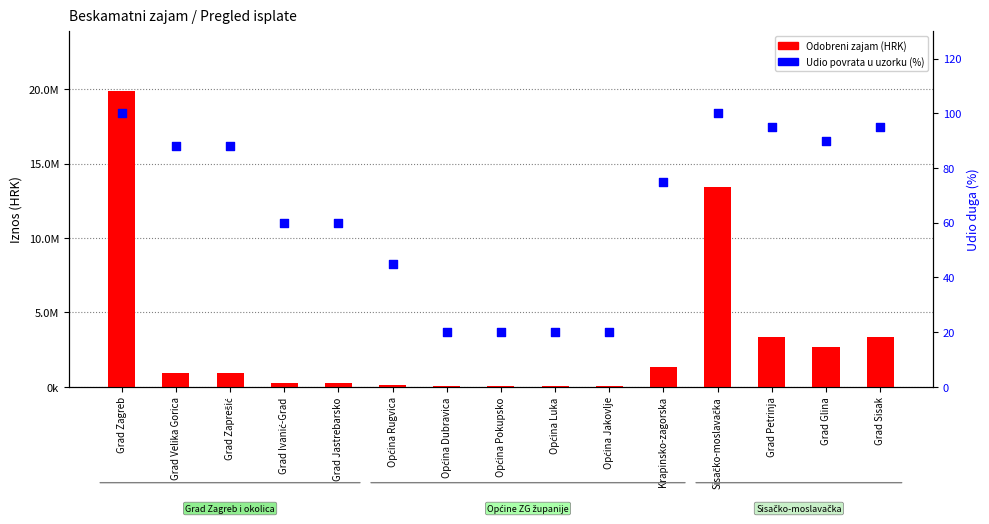

What are all the series names shown in the legend?

Odobreni zajam, Udio povrata (%)